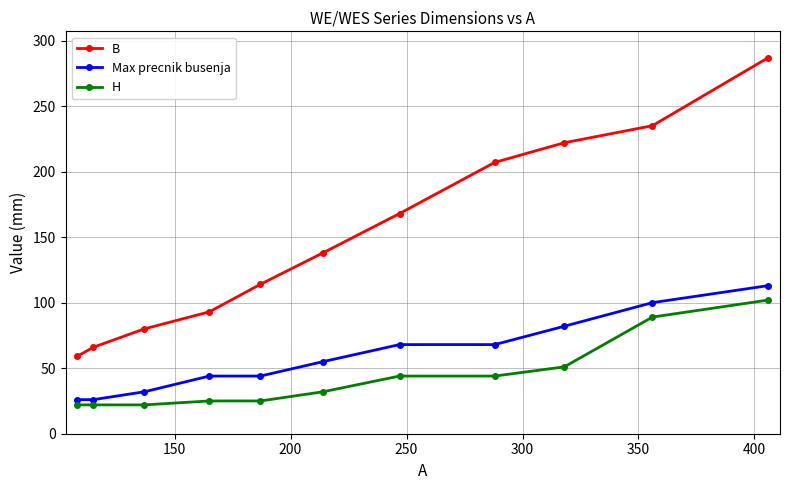

Rank the series by their maximum value, from lowest to highest.

H, Max precnik busenja, B